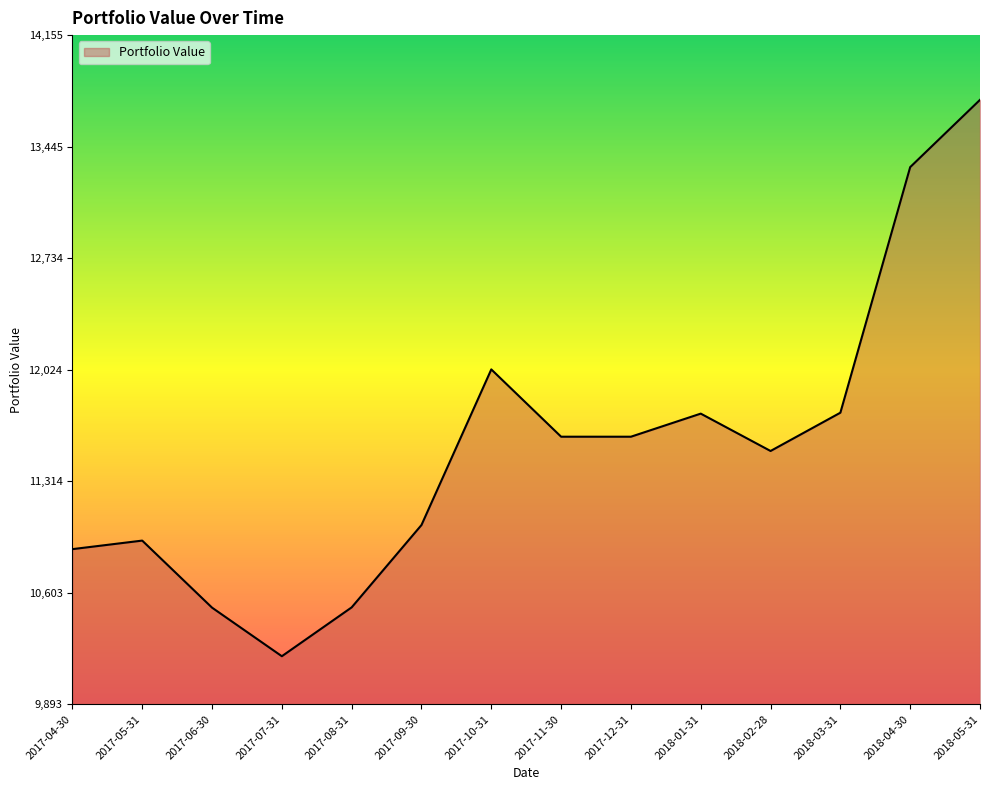

Is it true that the value at 2017-08-31 is 10510.5?

True